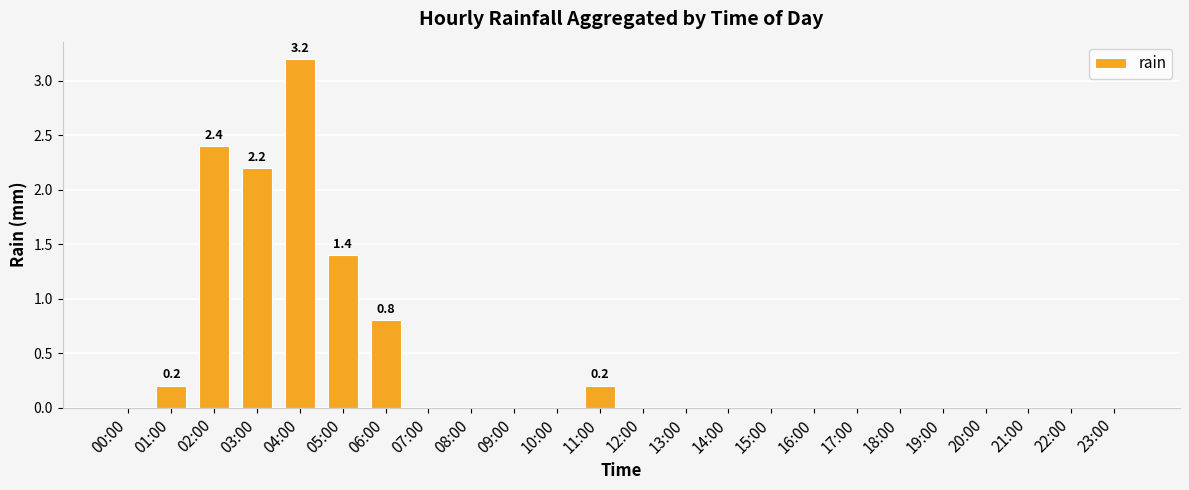

The value at 03:00 is 1.1. True or false?

False